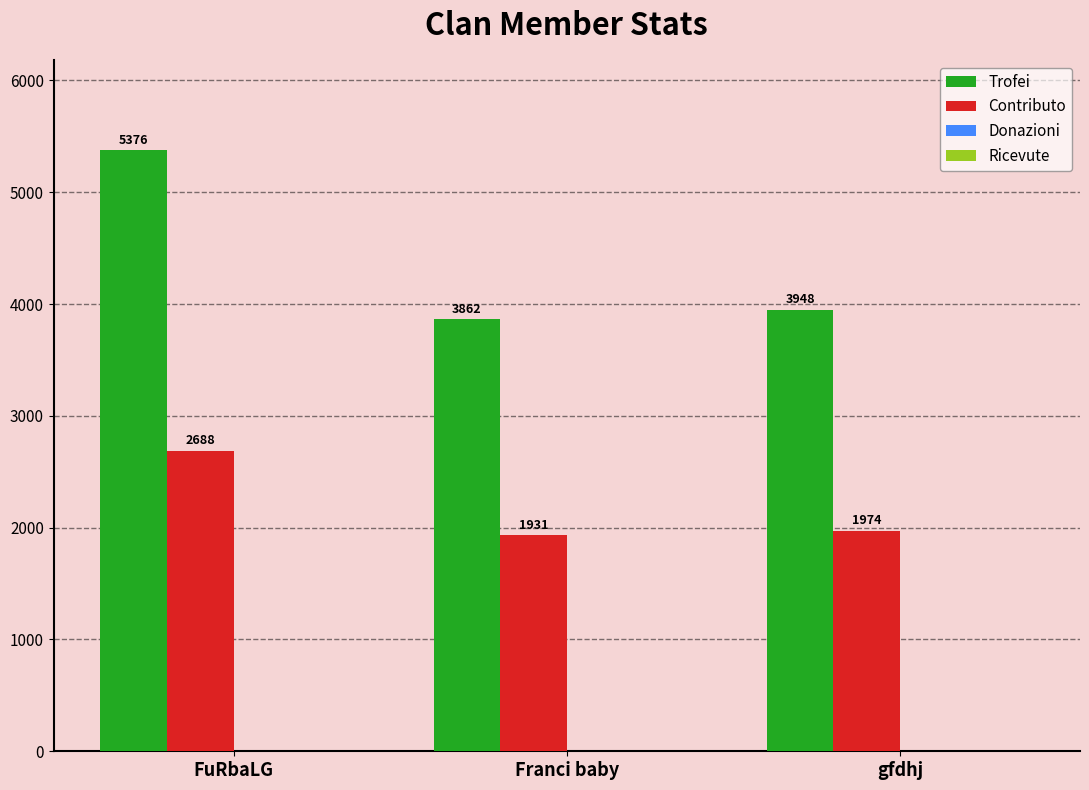

What is the sum of the Contributo values at Franci baby and FuRbaLG?

4619